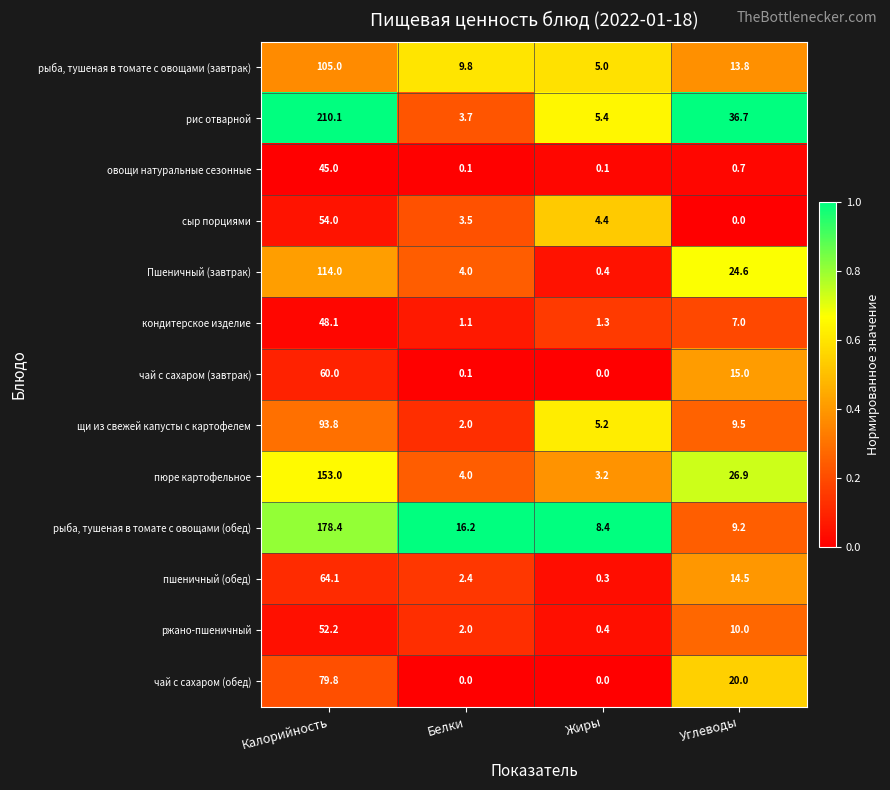

What is the difference between the highest and lowest values at Белки?

16.2